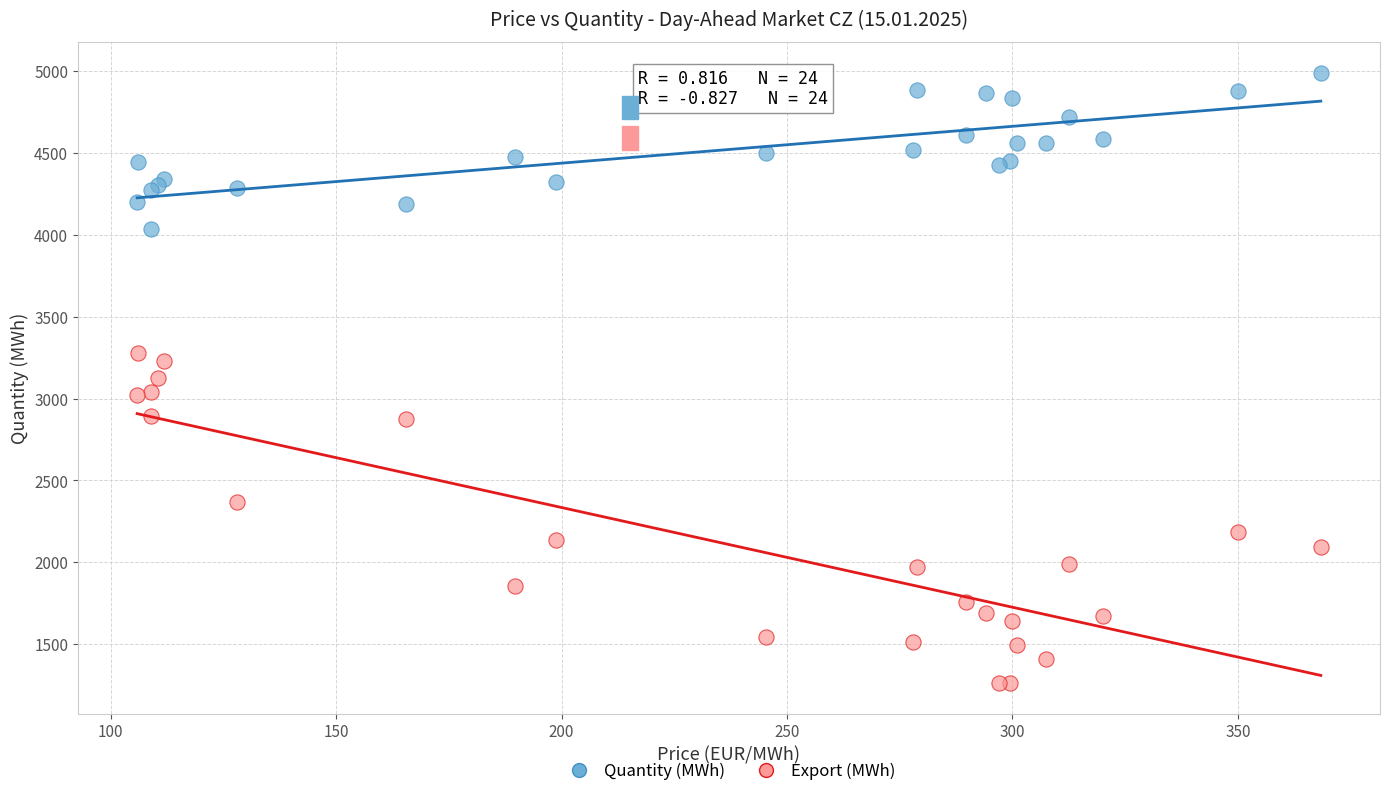

Which series has the largest Y range (max minus min)?

Export (MWh)